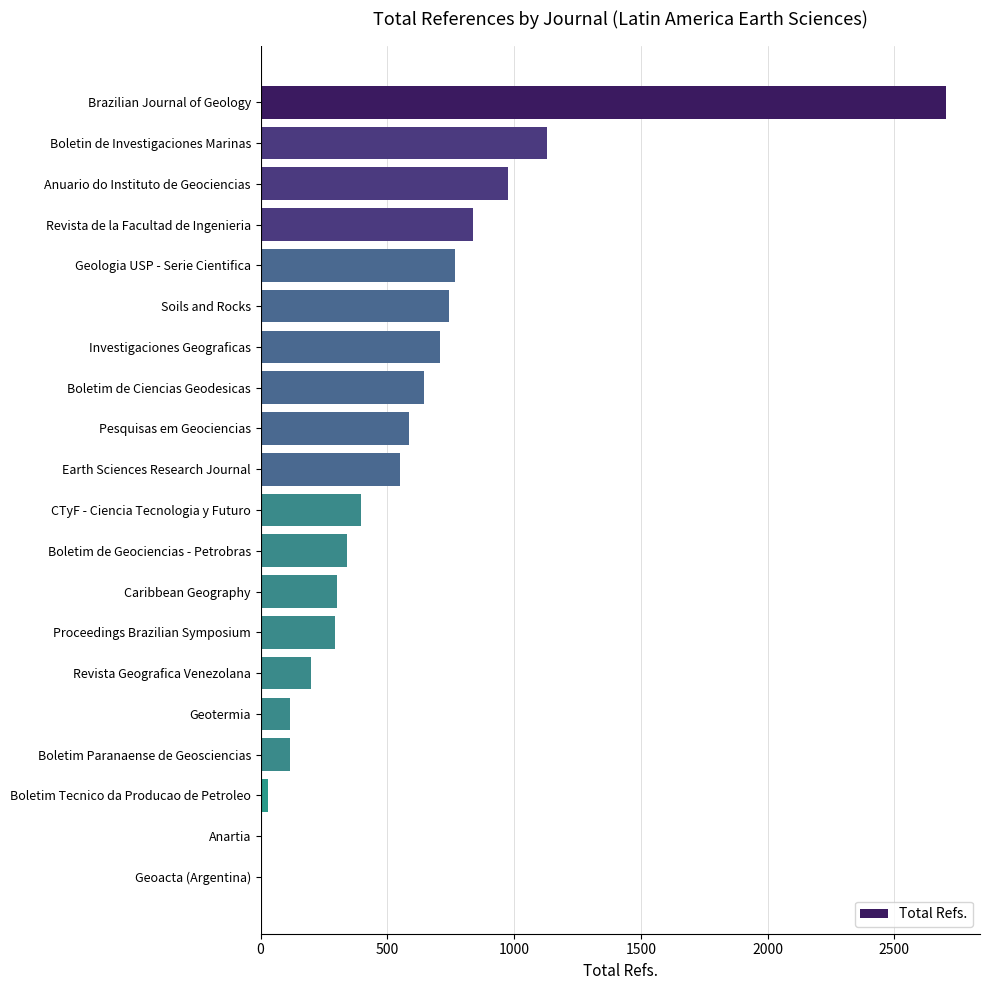

What is the approximate value at Proceedings Brazilian Symposium?

293